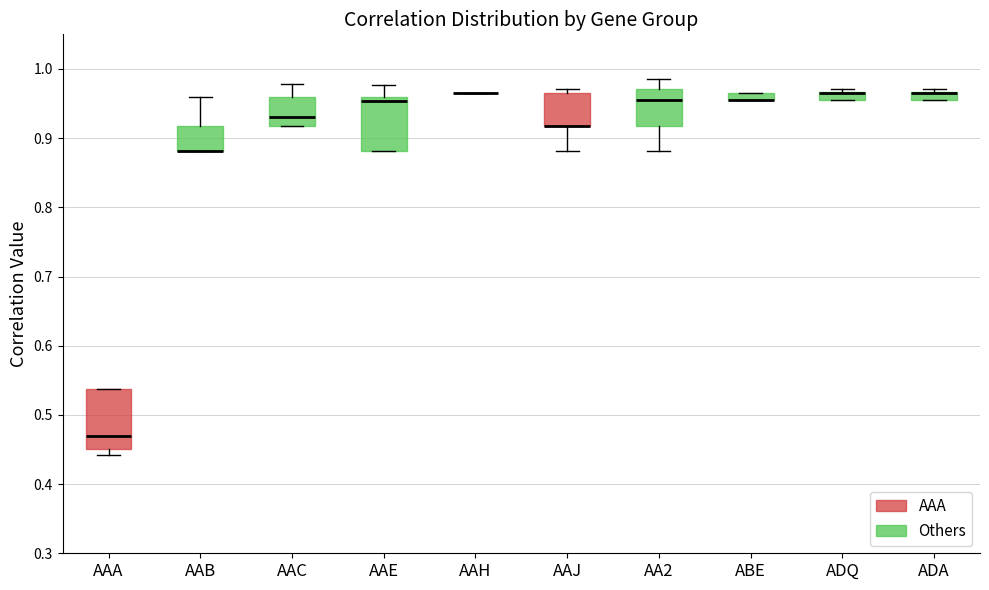

Comparing the boxes themselves (not the whiskers), which one is the tallest?

AAA